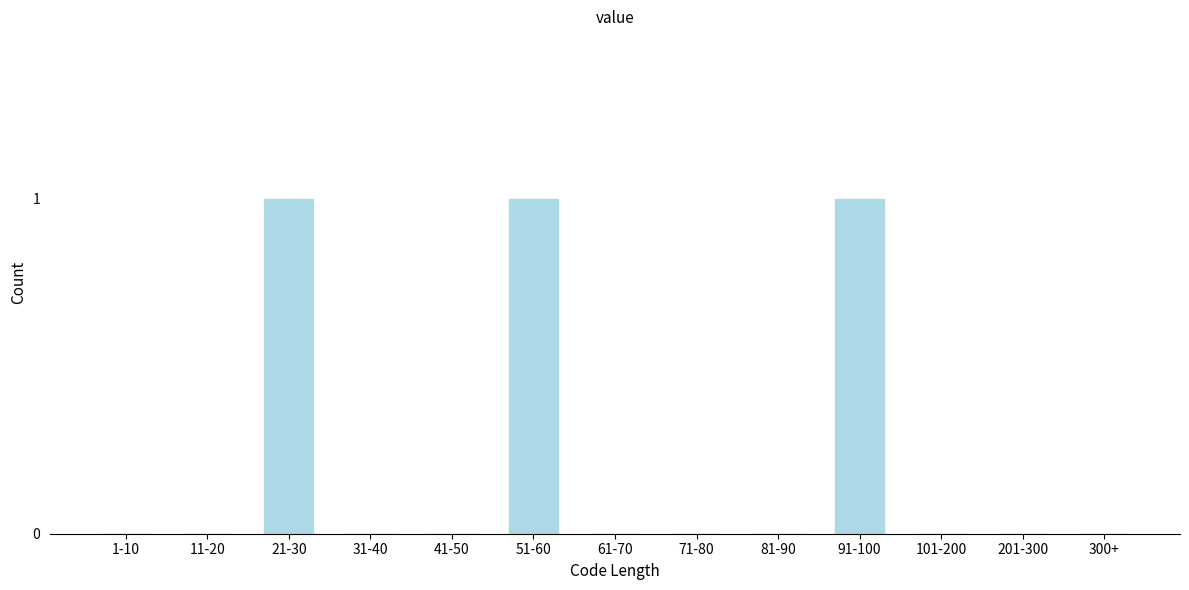

Reading right to left, list all the values displayed in this chart.

300+=0	201-300=0	101-200=0	91-100=1	81-90=0	71-80=0	61-70=0	51-60=1	41-50=0	31-40=0	21-30=1	11-20=0	1-10=0